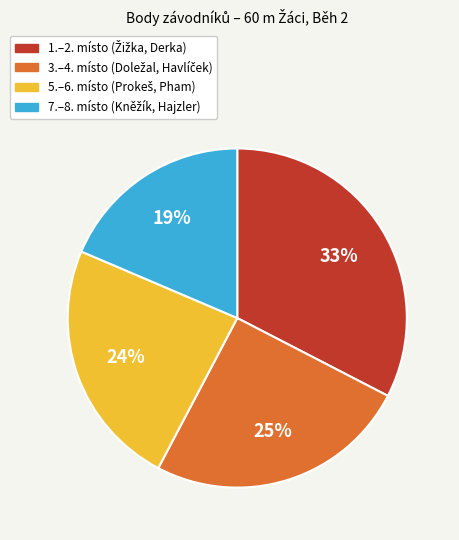

Is there a majority slice in this chart?

No